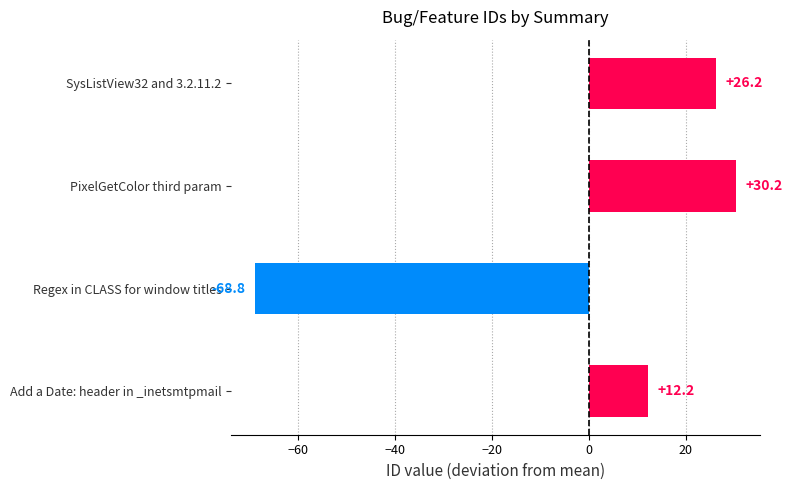

Which has a higher value, SysListView32 and 3.2.11.2 or Add a Date: header in _inetsmtpmail?

SysListView32 and 3.2.11.2